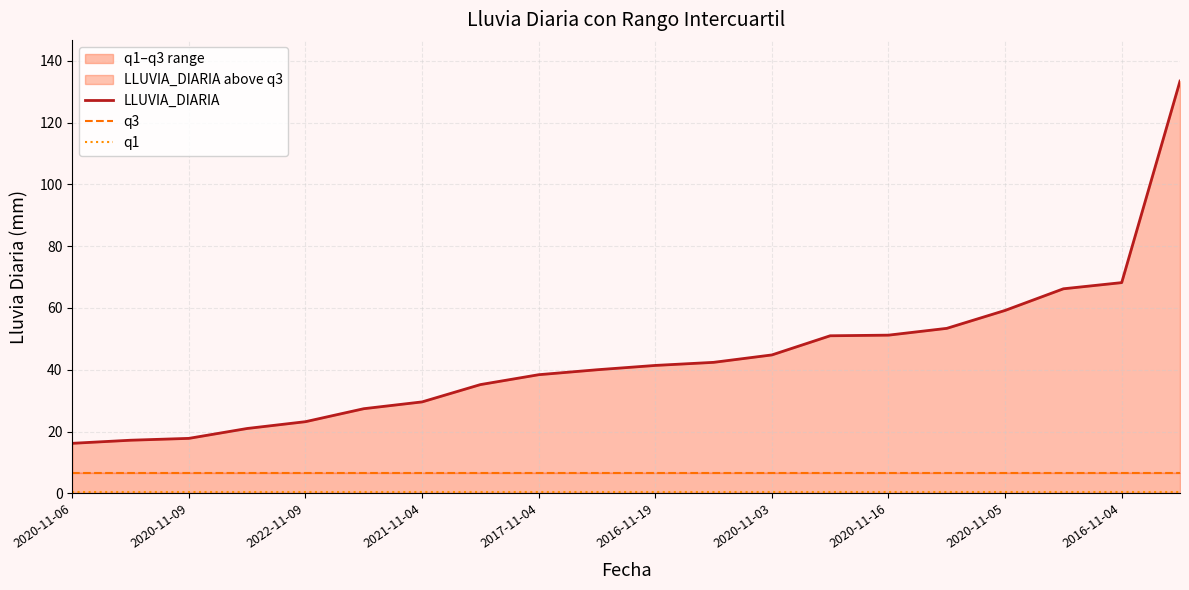

True or false: LLUVIA_DIARIA has a value of 17.4 at 2021-11-04.

False